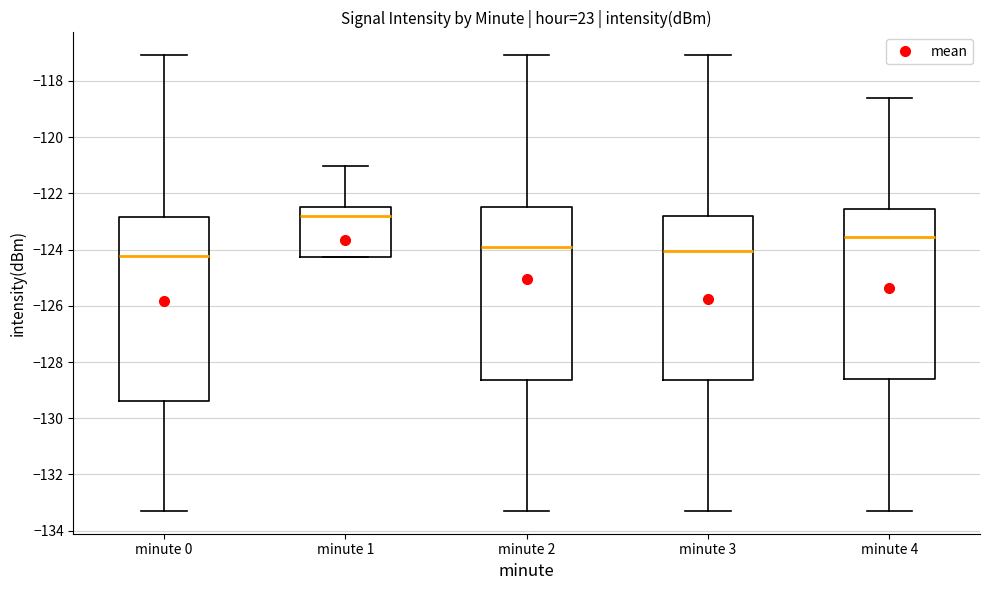

Which box's median line is the highest?

minute 1